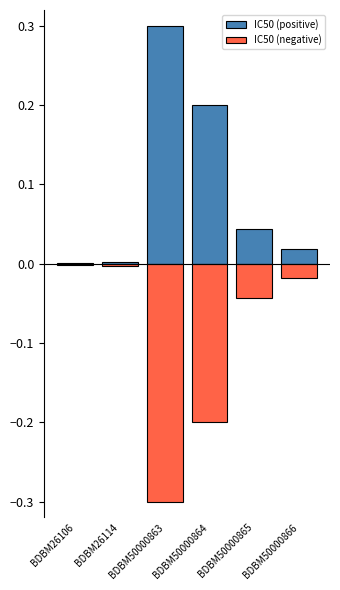

List the series in order of their overall mean, lowest first.

IC50 (negative), IC50 (positive)